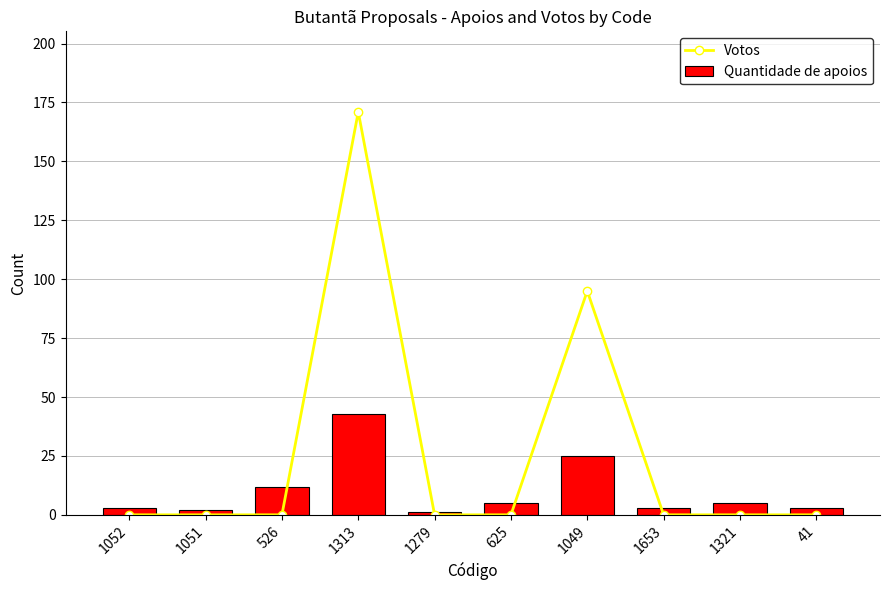

What is the difference between the second highest and second lowest values in the Votos series?

95